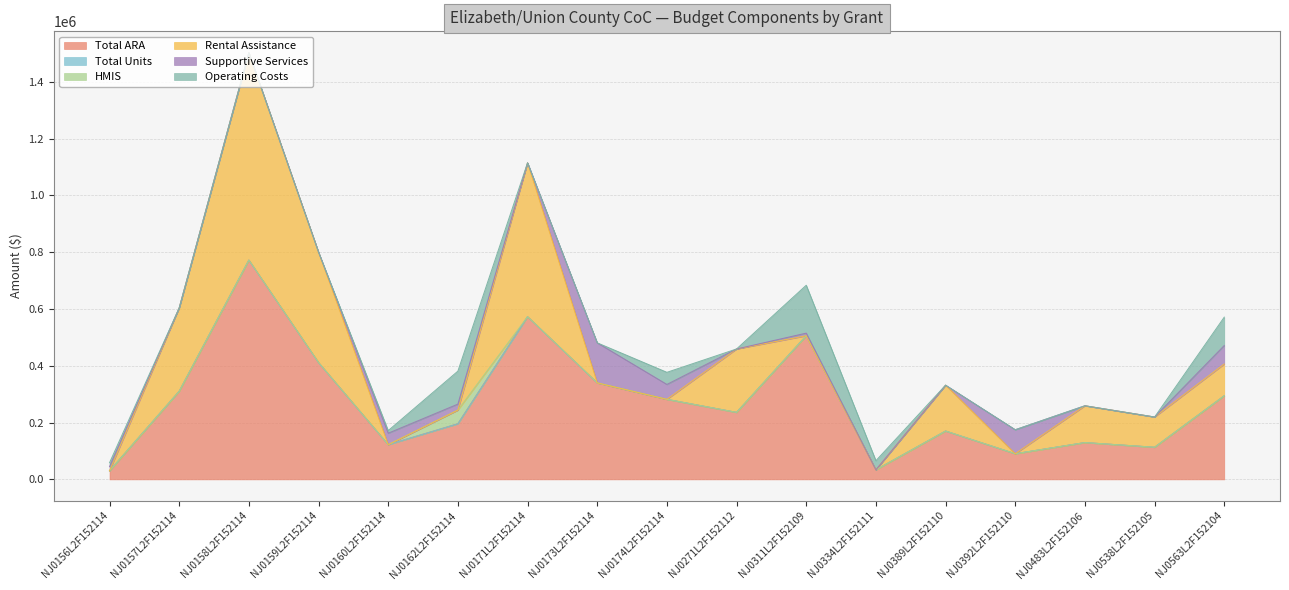

How many interior local peaks does the Total Units series have?

4